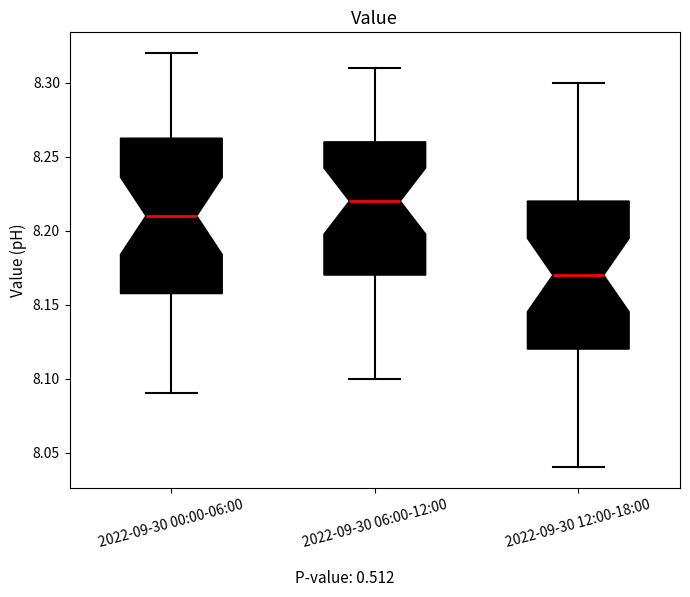

Where does the lower whisker of the box for 2022-09-30 06:00-12:00 end on the y-axis? The values are not printed on the chart, so give them approximately, as read against the axis.

8.100